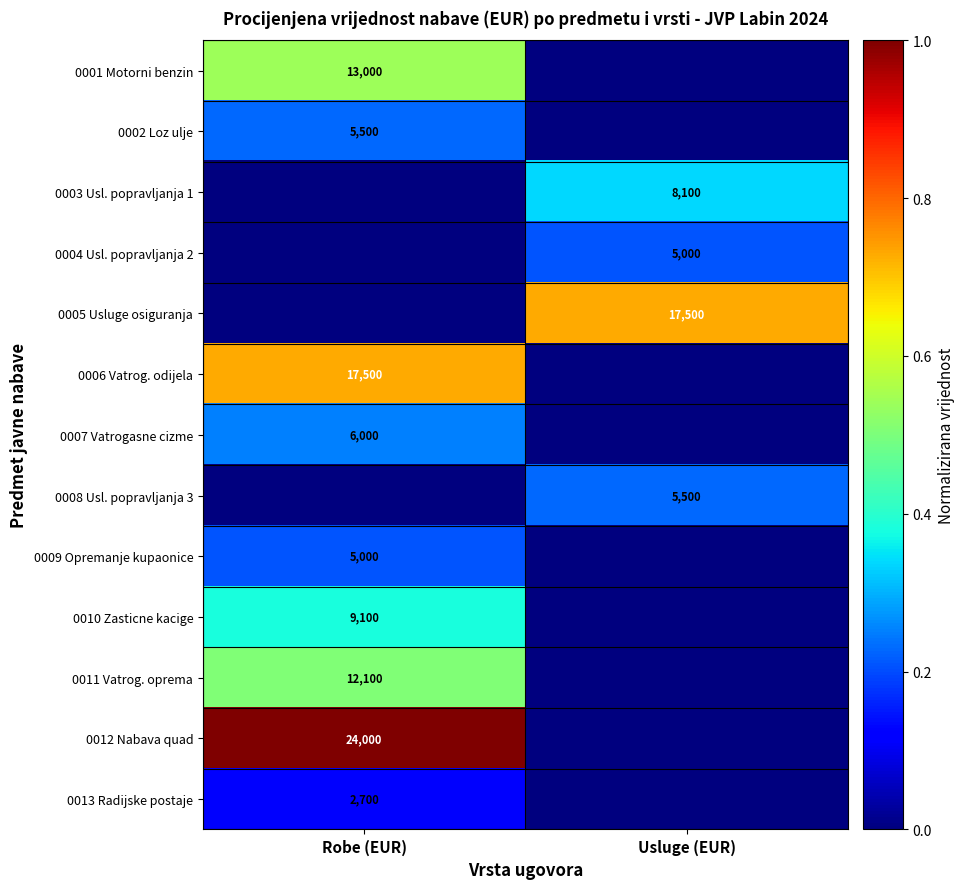

The value of 0005 Usluge osiguranja at Usluge (EUR) is 27655. True or false?

False